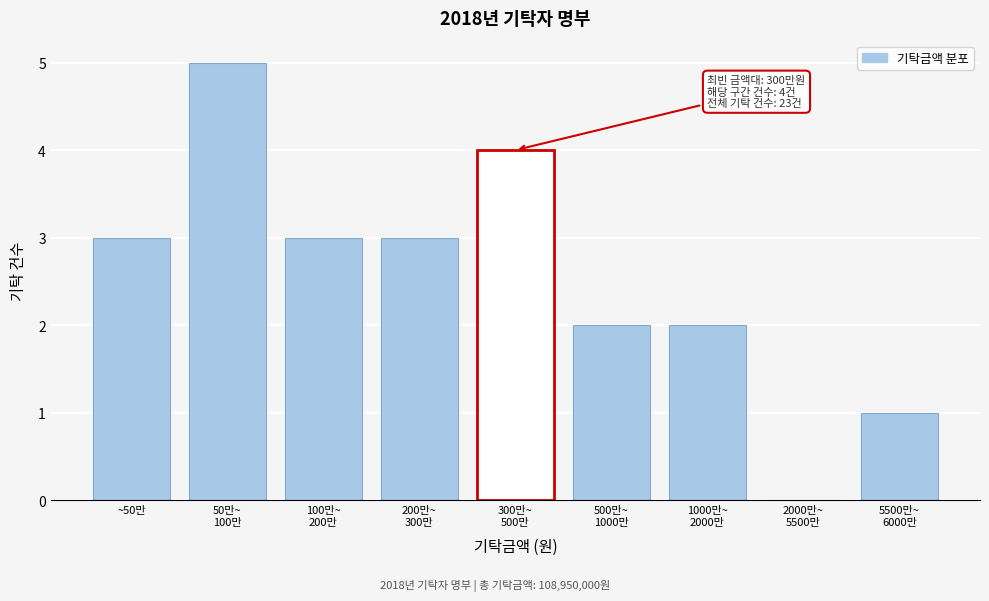

Is it true that the value at ~50만 is 3?

True